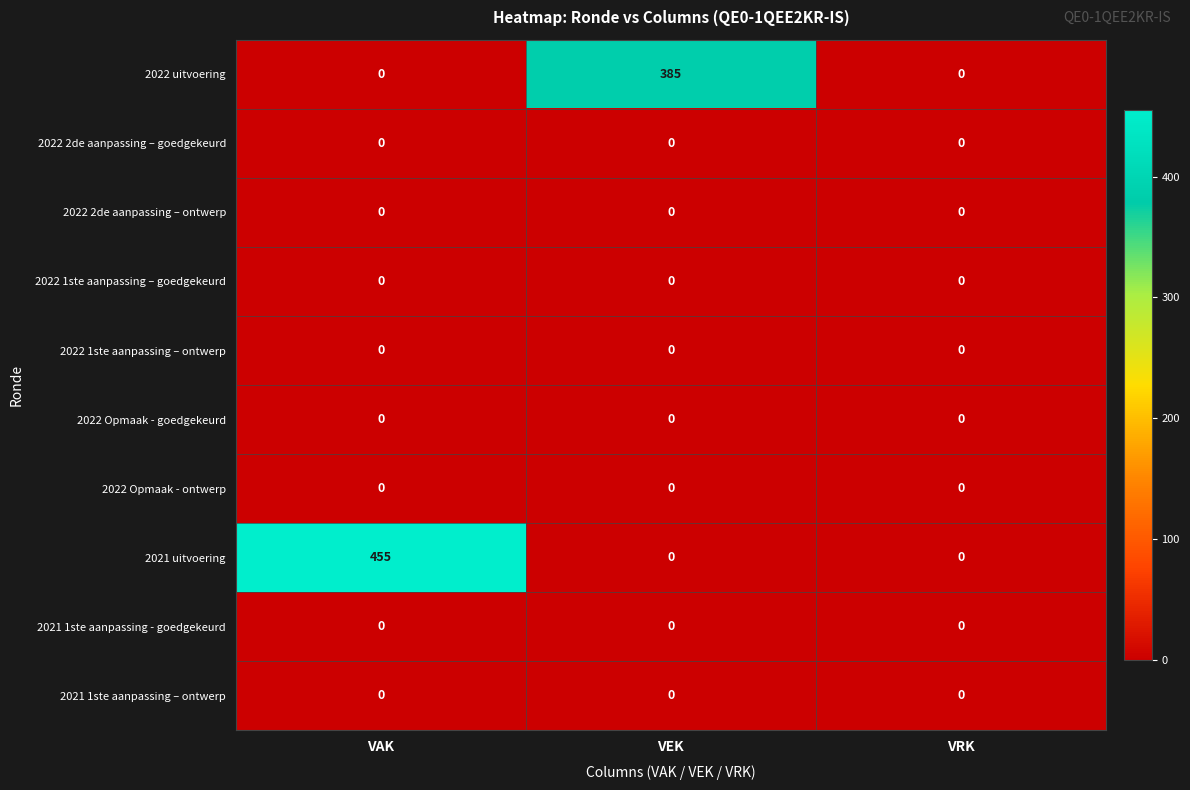

Which series has the largest total across all categories?

2021 uitvoering